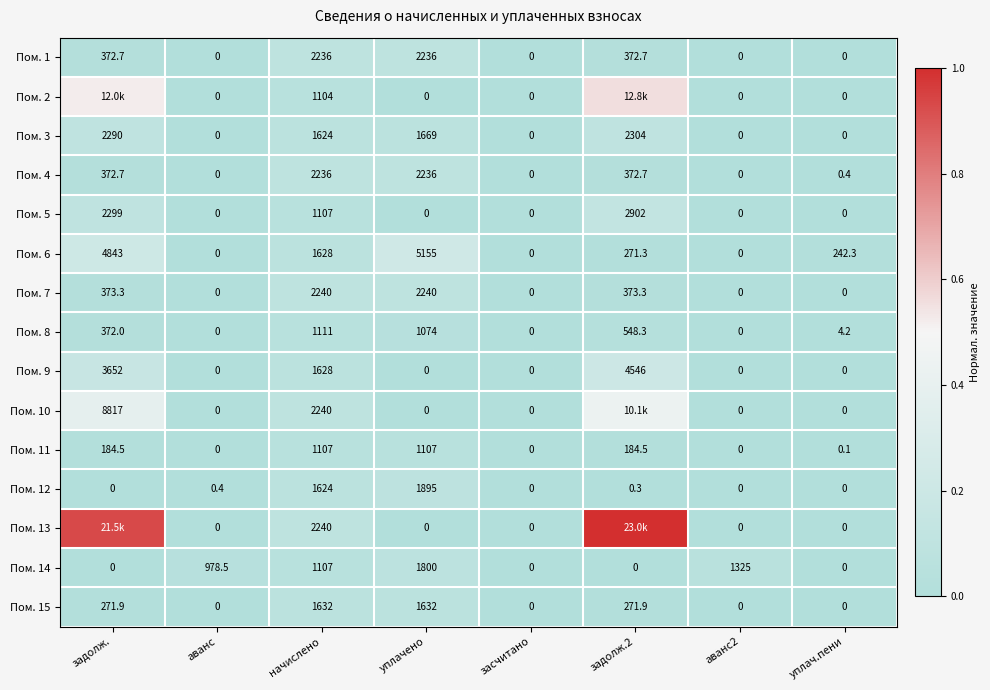

How many data points in Пом. 5 are above 0?

3